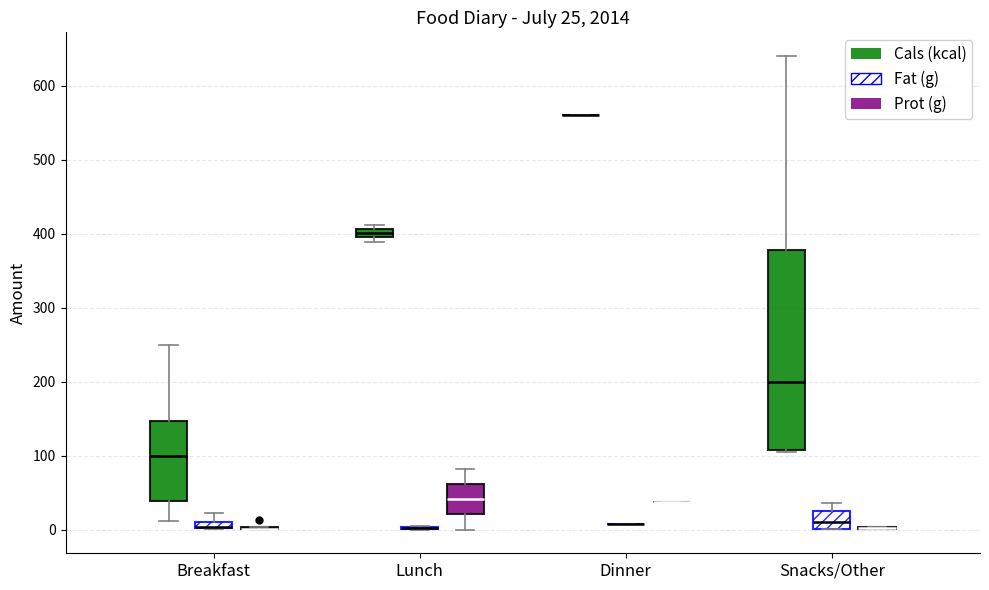

Which box is the tallest, from its lower edge to its upper edge?

Snacks/Other (Cals (kcal))